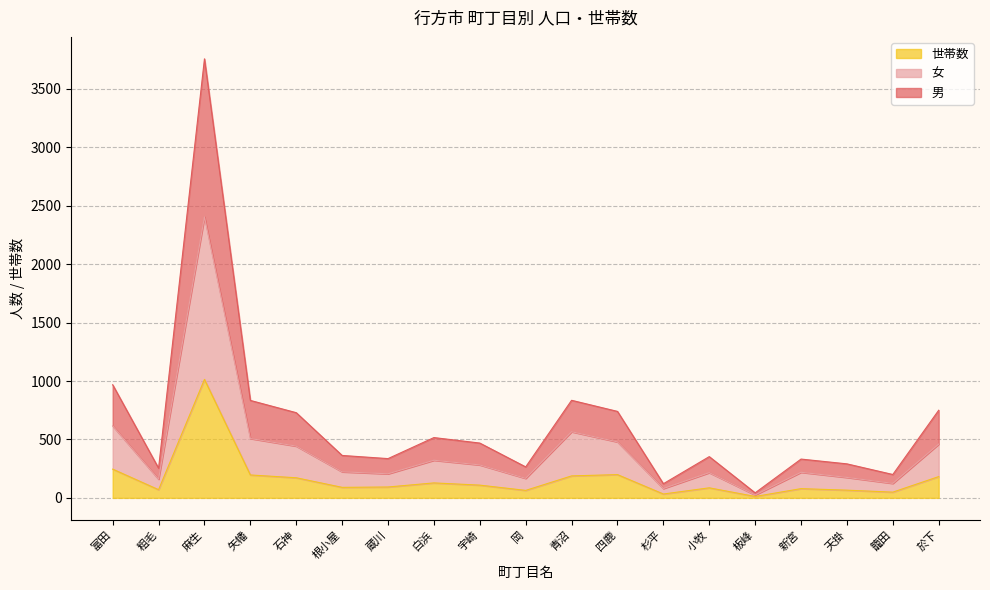

True or false: 女 and 世帯数 intersect in this chart.

False